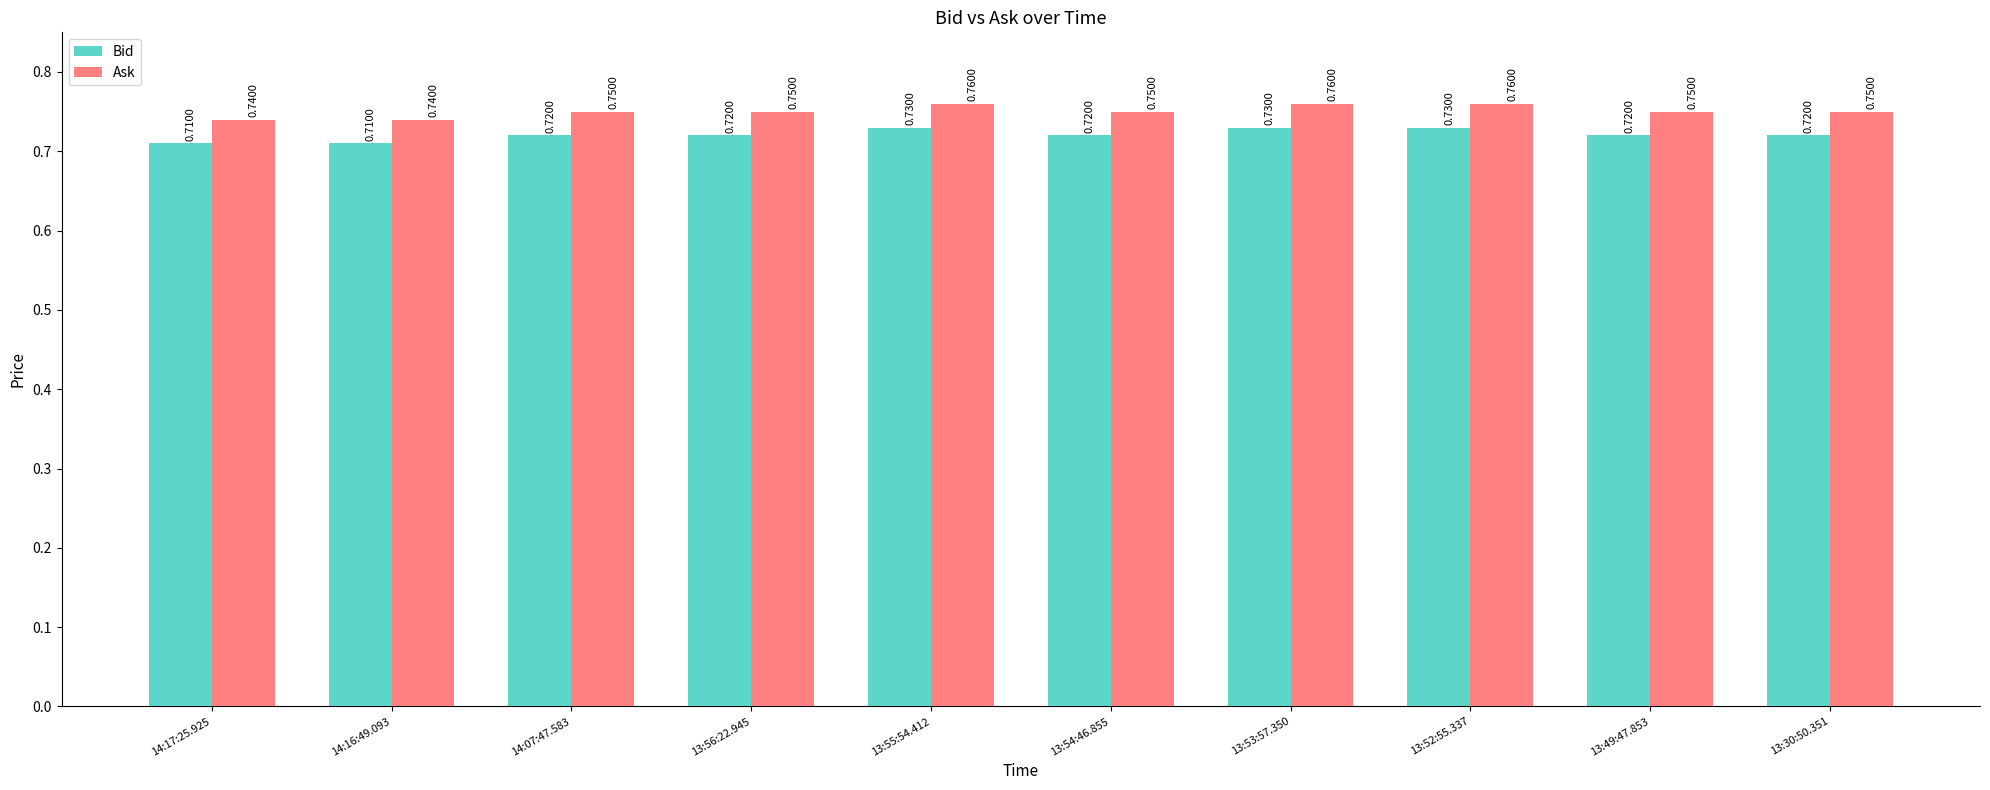

The Bid series shows 1.2 at 13:53:57.350. True or false?

False